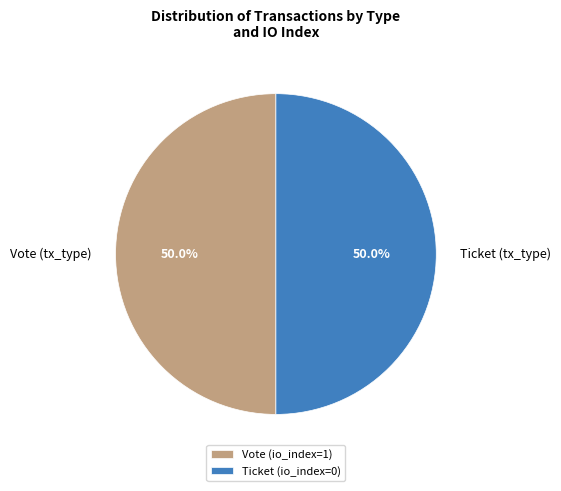

What is the ratio of the value at Ticket (tx_type) to the value at Vote (tx_type)?

1.0